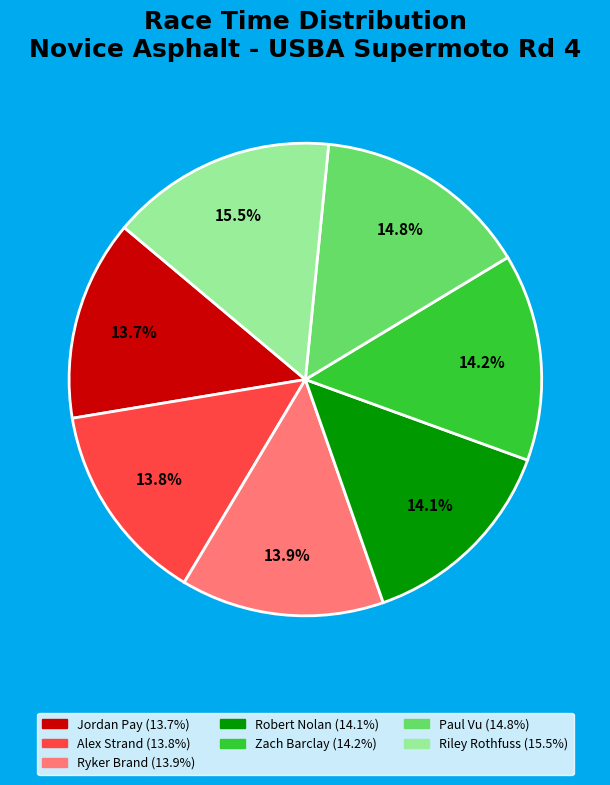

Is there a majority slice in this chart?

No